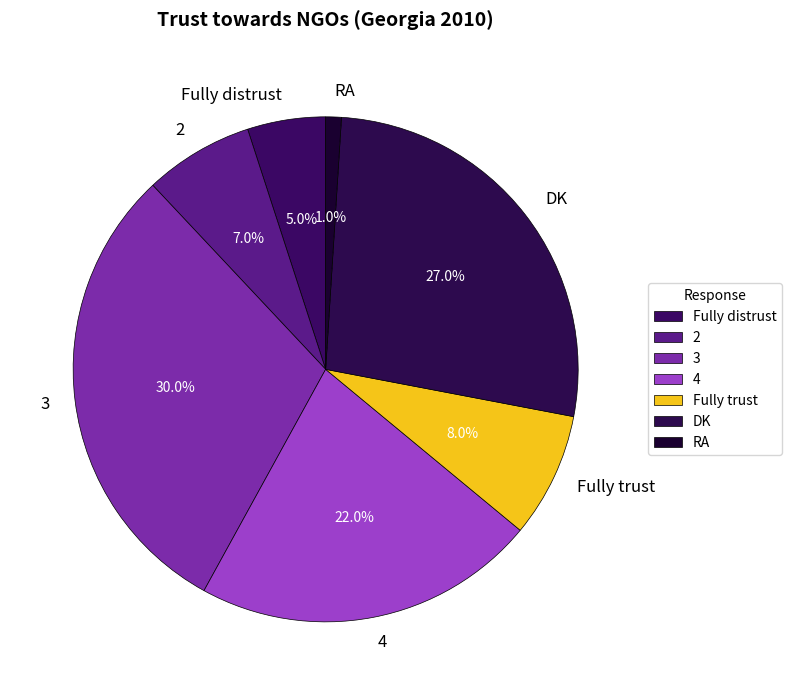

How much of the chart is everything except DK?

73.0%